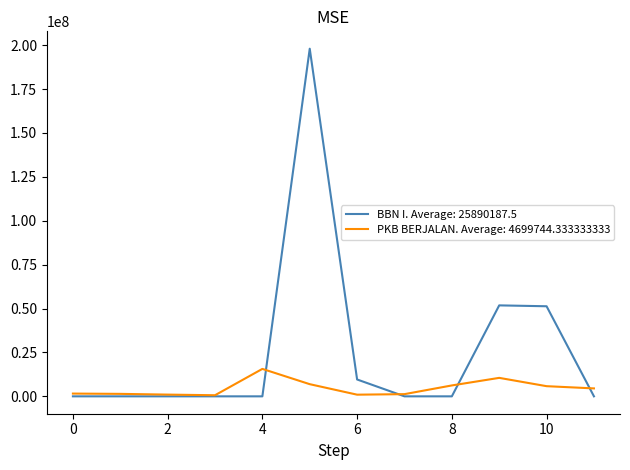

Which series has the widest spread of values?

BBN I. Average: 25890187.5